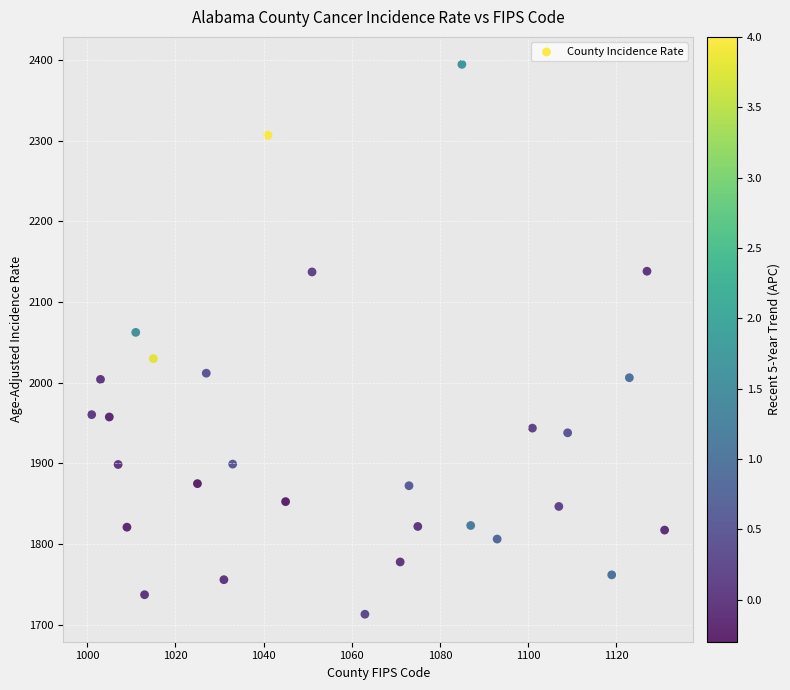

What is the range of Y values (max minus min)?

681.6